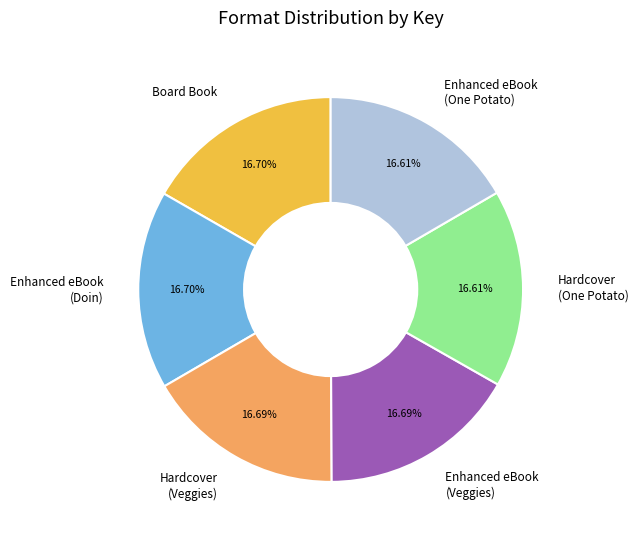

Approximately how many times larger is the value at Enhanced eBook (Veggies) compared to Board Book?

1.0